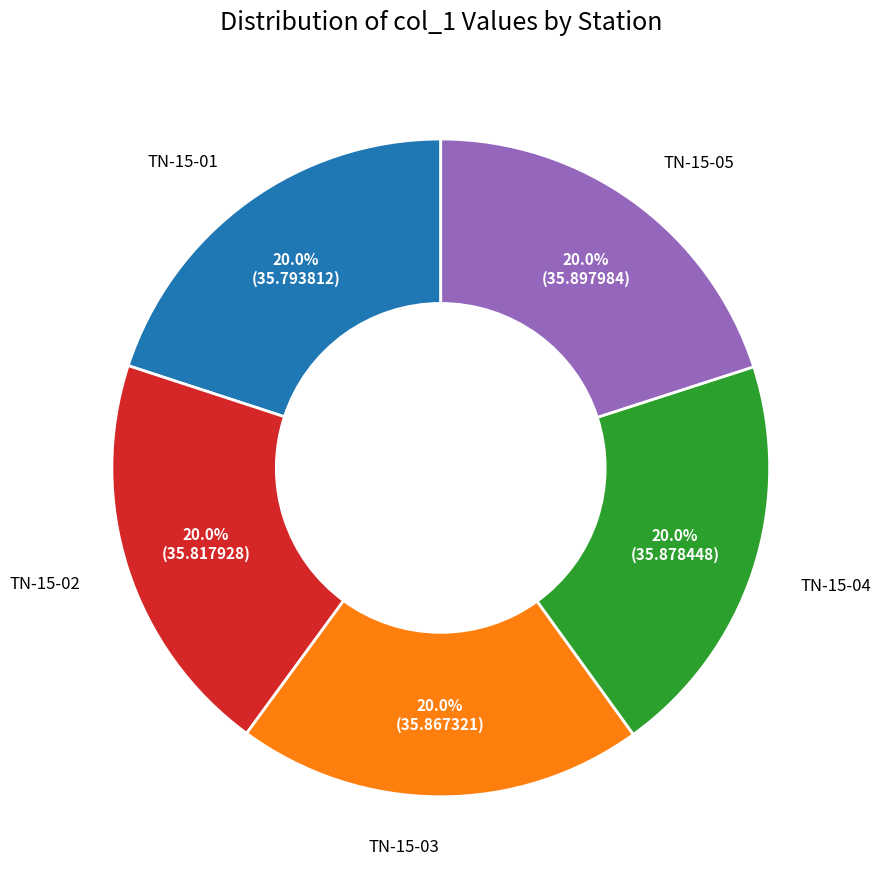

Is it true that TN-15-02 is 15% of the pie?

False